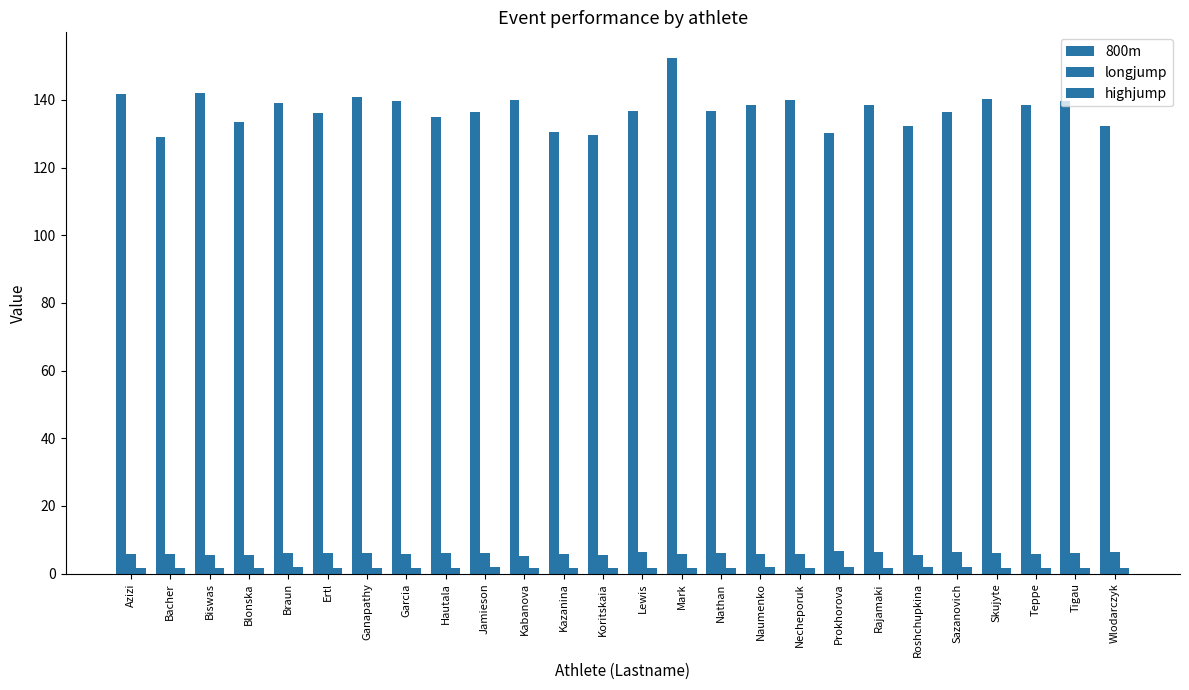

Where does the 800m series first go above 138?

Azizi